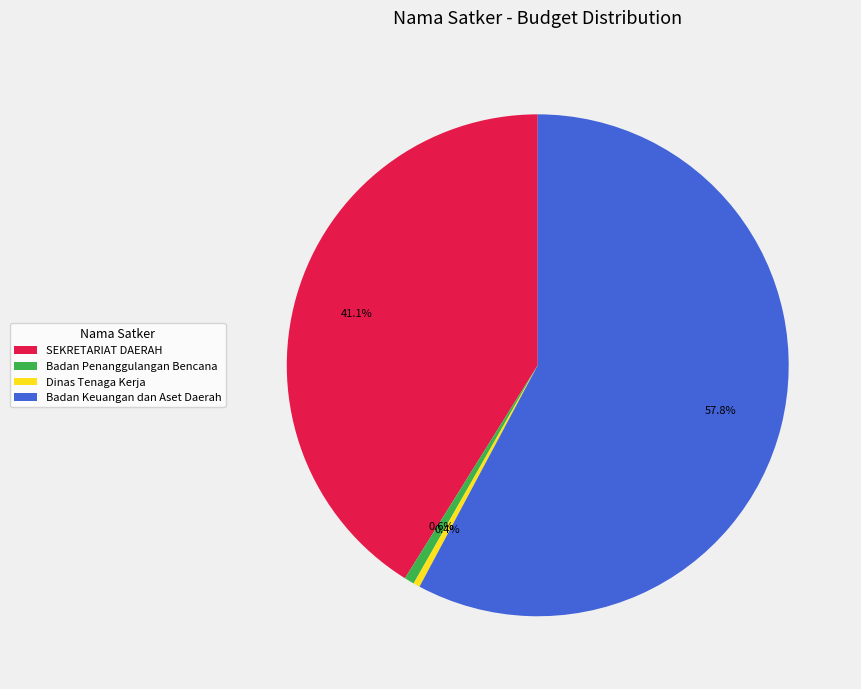

What portion of the pie excludes SEKRETARIAT DAERAH?

58.9%